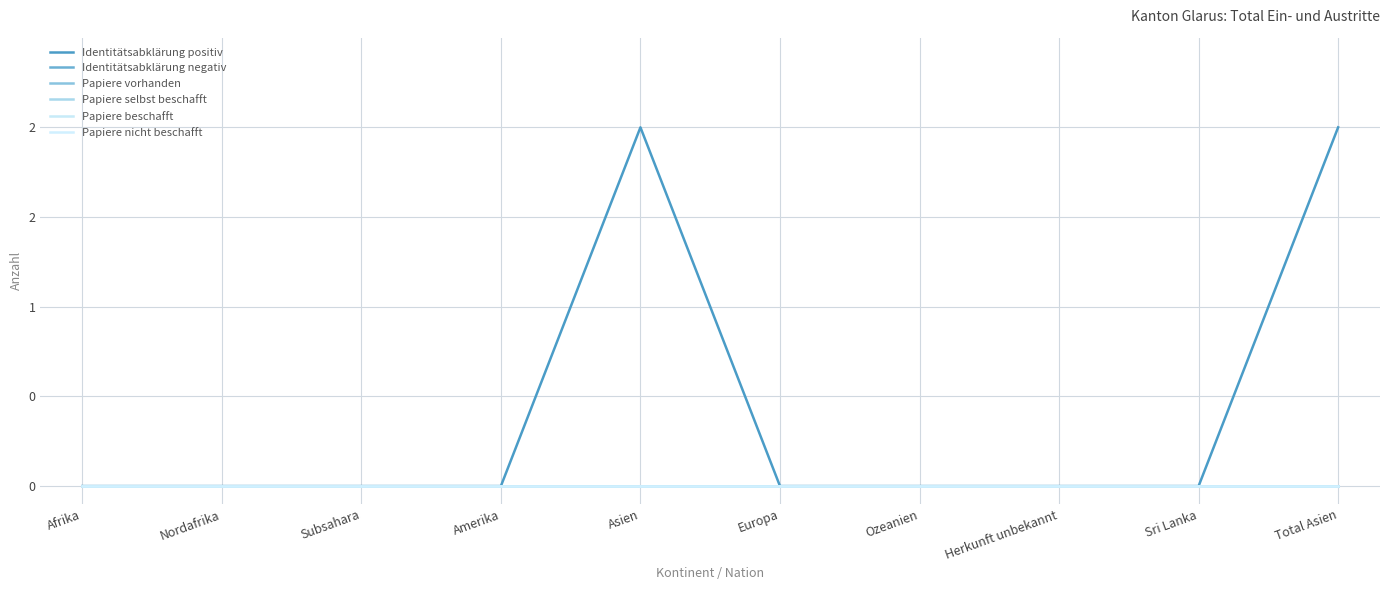

At how many categories does at least one series exceed 0?

2